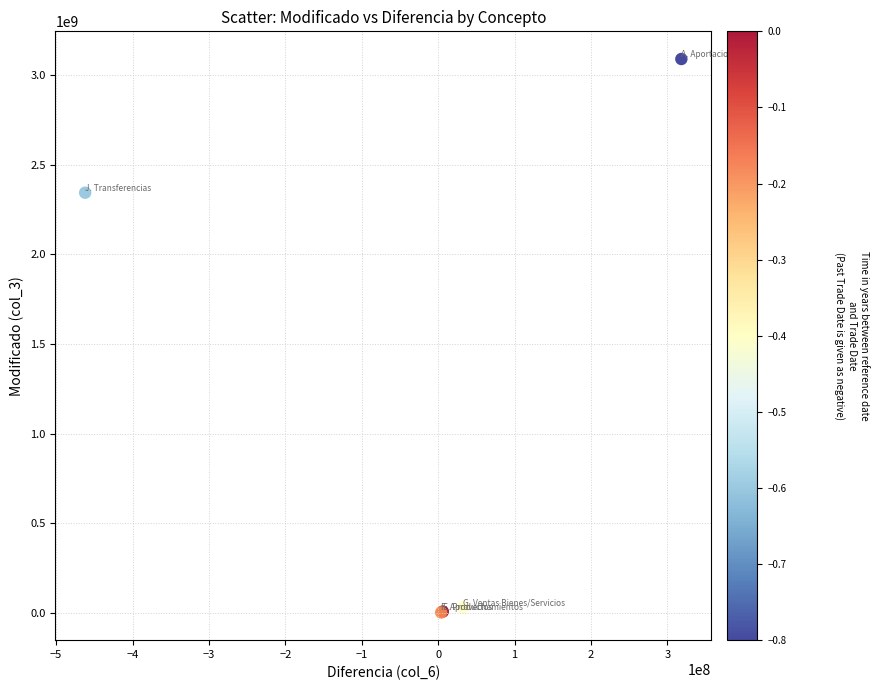

What Y value in the scatter plot is closest to 1546567099?

2343892710.8